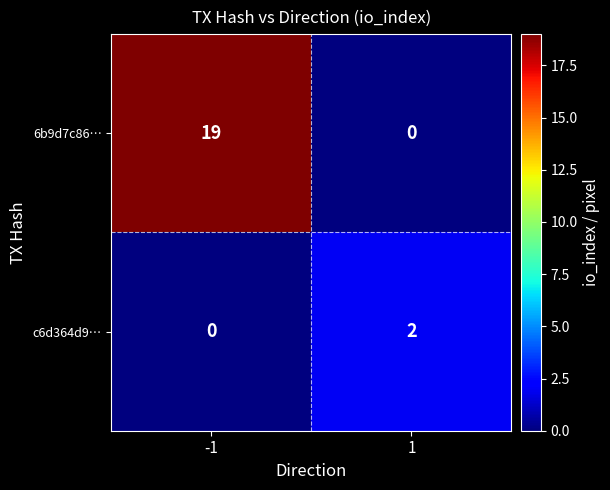

At how many categories does at least one series exceed 0?

2